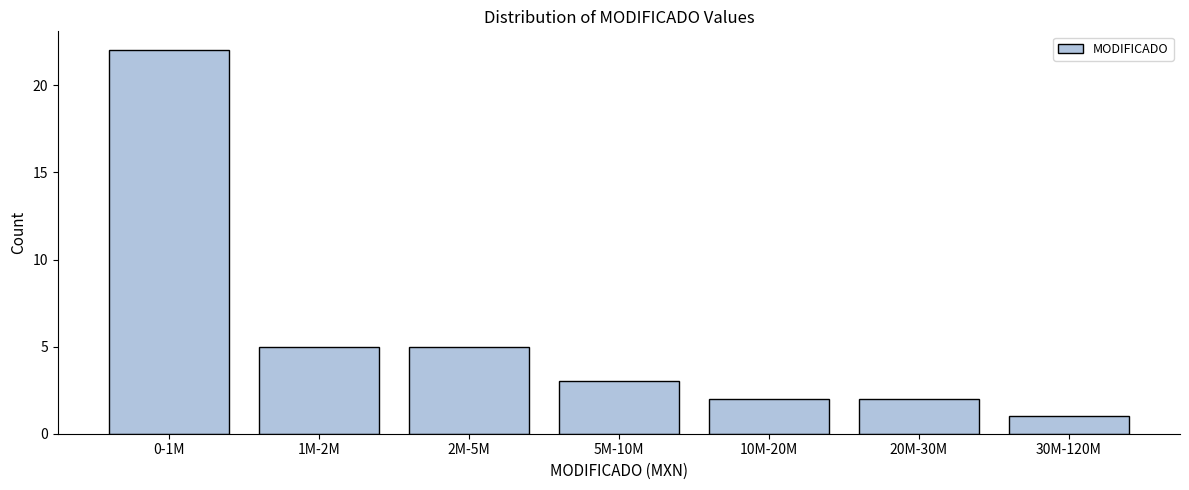

Reading left to right, extract all data points from this chart.

22	5	5	3	2	2	1